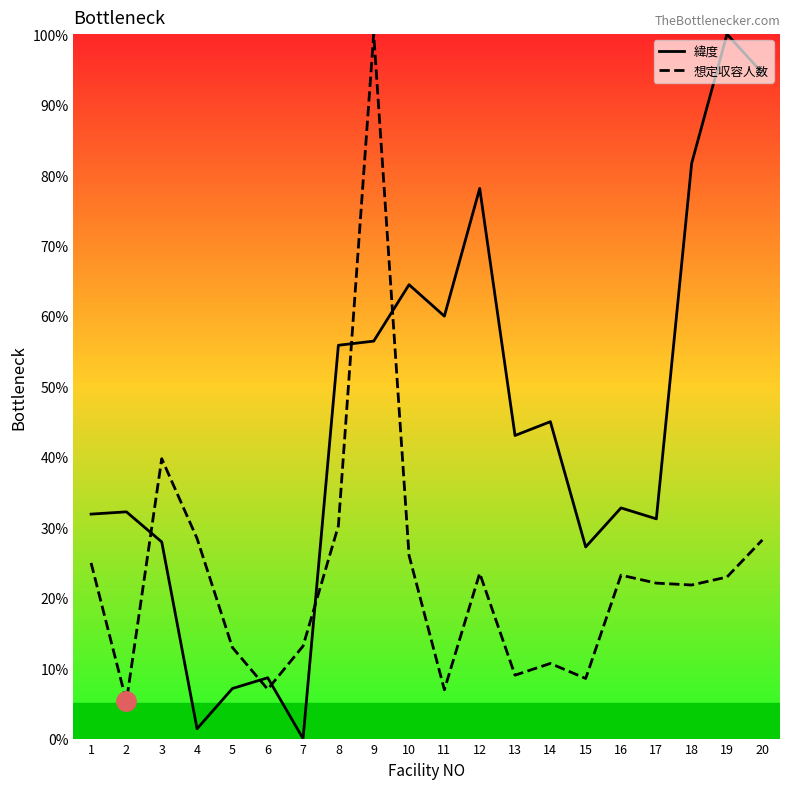

Which series changed the most between 7 and 15?

緯度